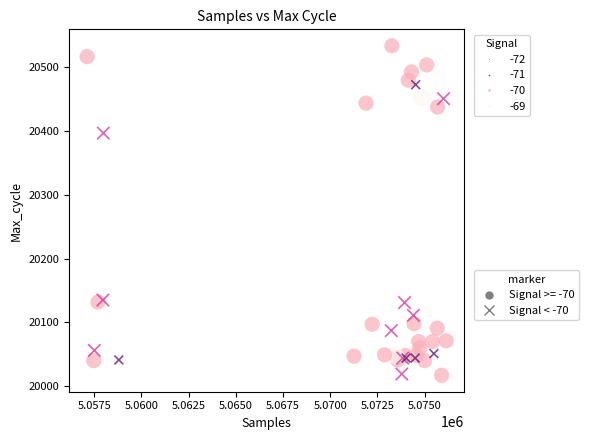

Which series has the widest spread of Y values?

Signal >= -70